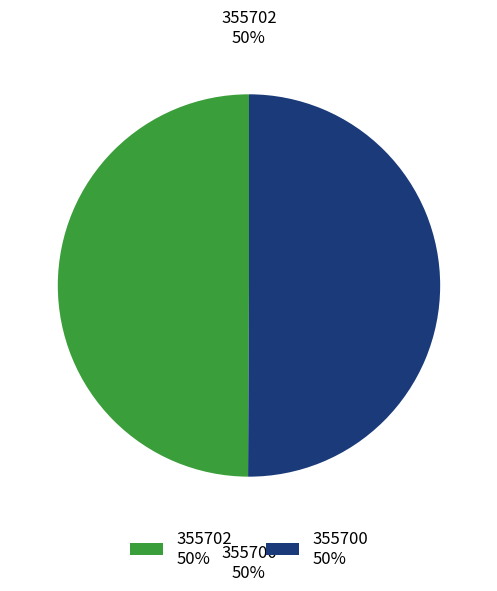

To the nearest percent, what percentage of the pie is 355702 50%?

50%